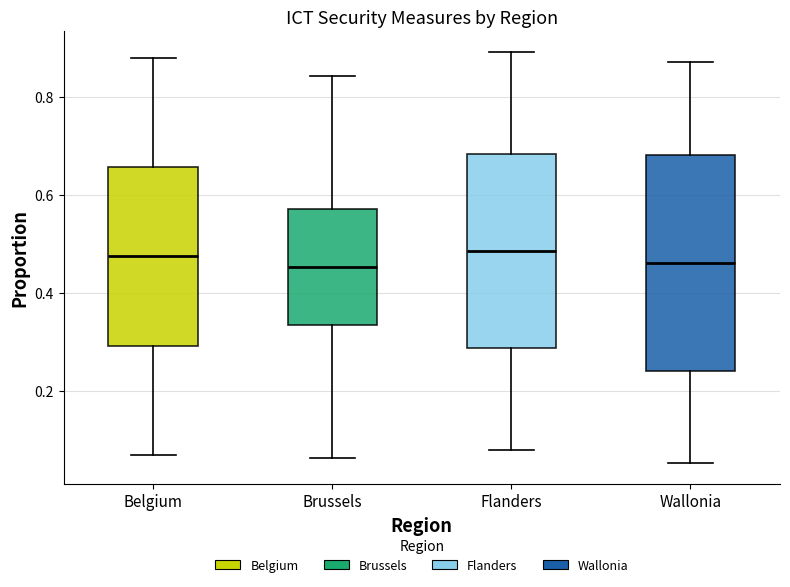

Where is the upper edge of the box for Belgium on the y-axis? The values are not printed on the chart, so give them approximately, as read against the axis.

0.66